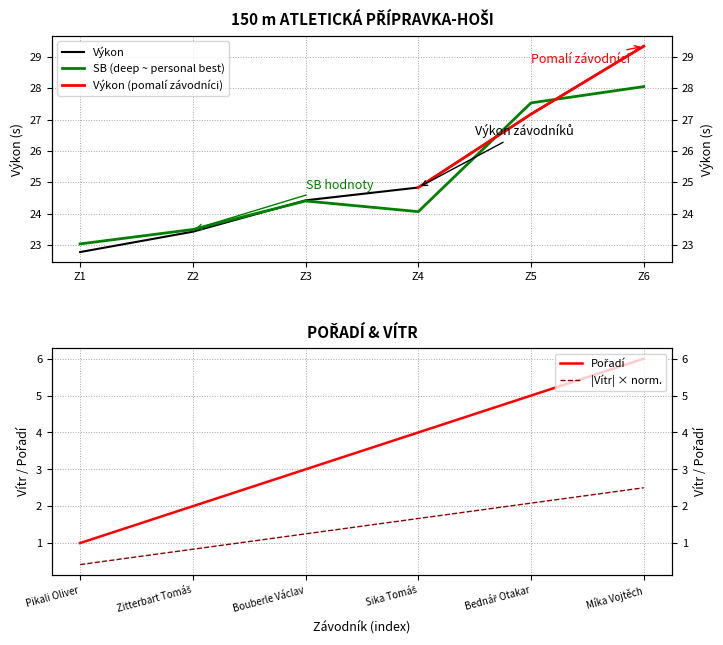

Which label corresponds to the smallest value in the chart?

Pikali Oliver